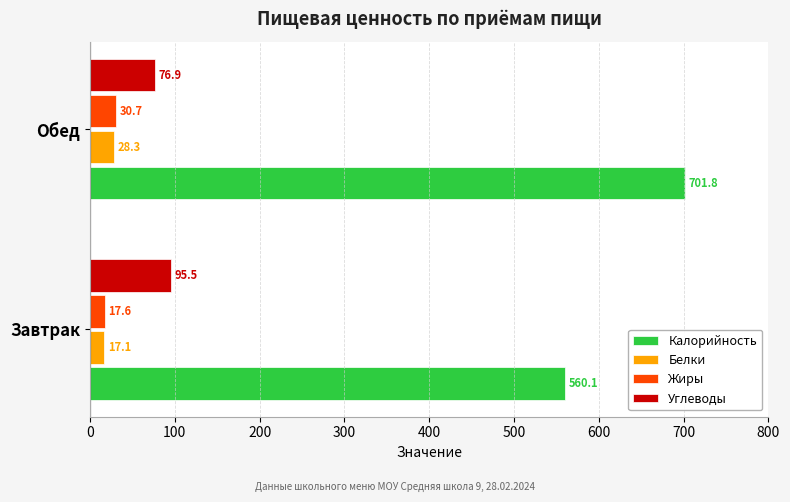

Is the value of Жиры at Завтрак greater than the value of Углеводы at Завтрак?

No